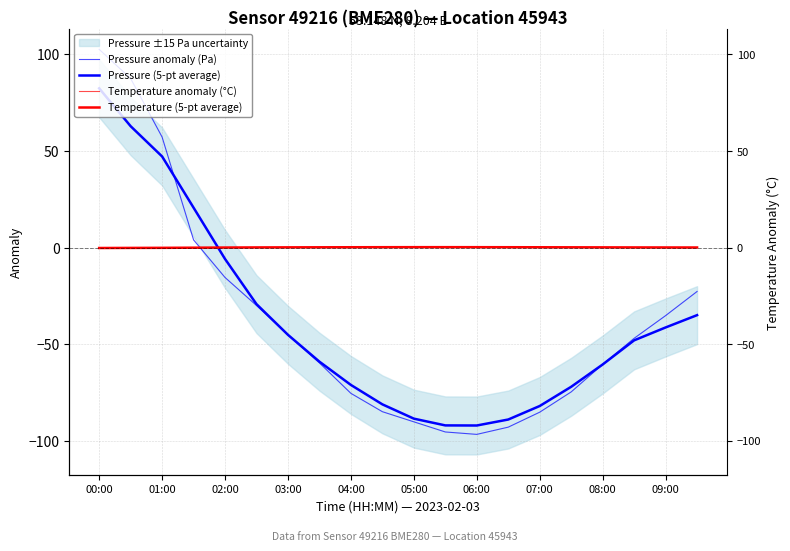

The value of Temperature anomaly (°C) at 03:00 is 0.1. True or false?

True